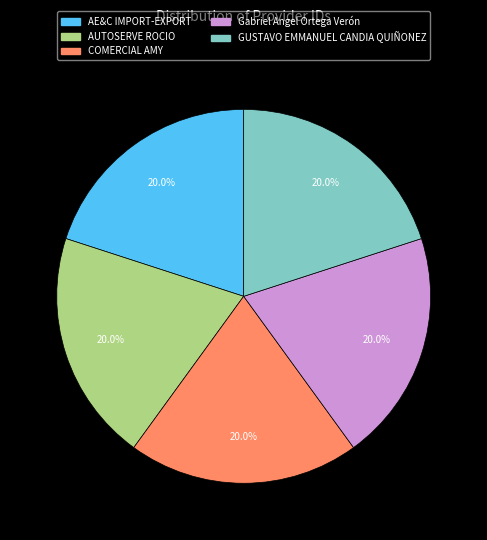

To the nearest percent, what portion does Gabriel Angel Ortega Verón represent?

20%